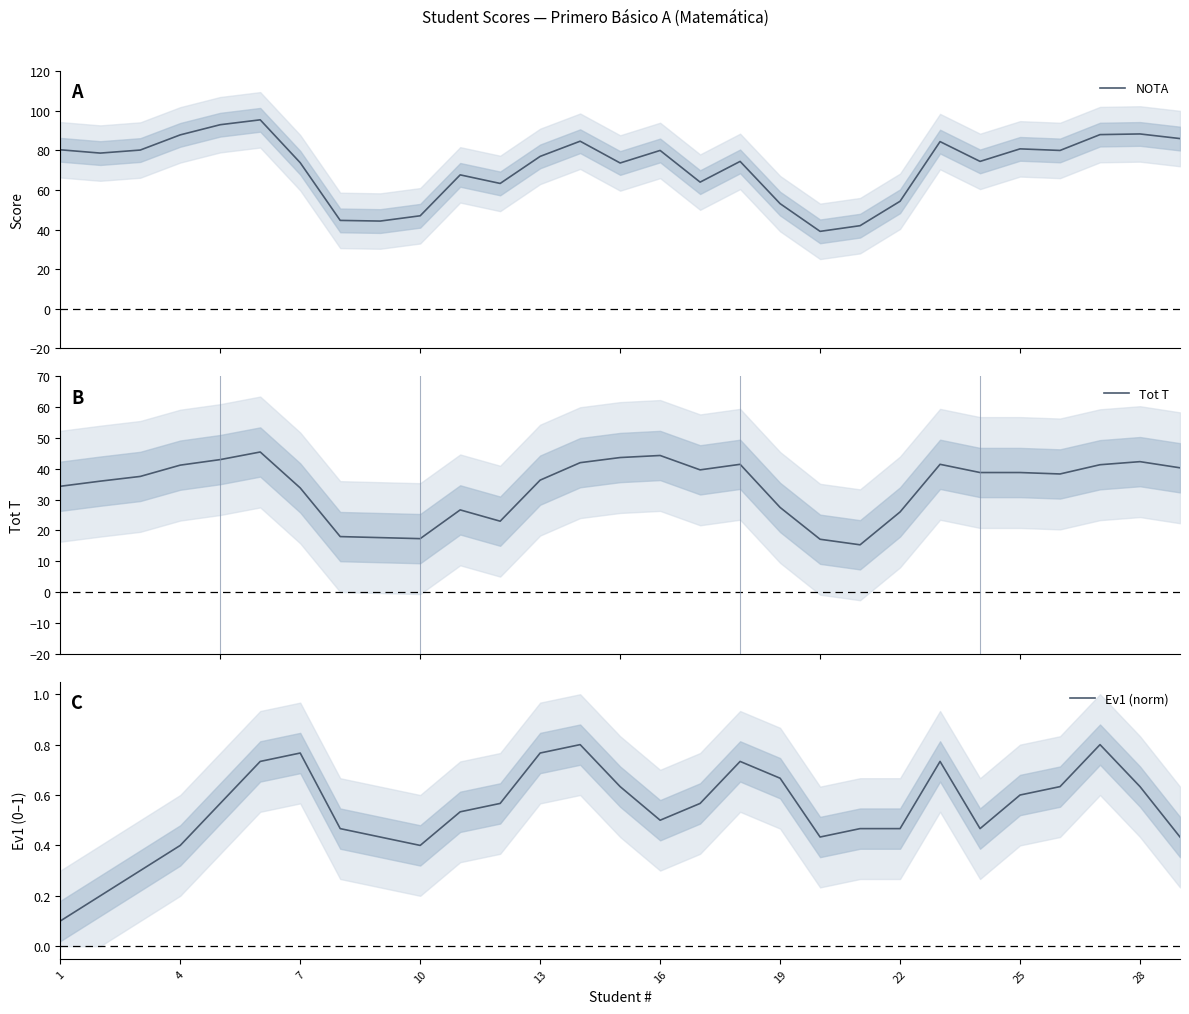

What is the maximum value for Tot T?

45.5